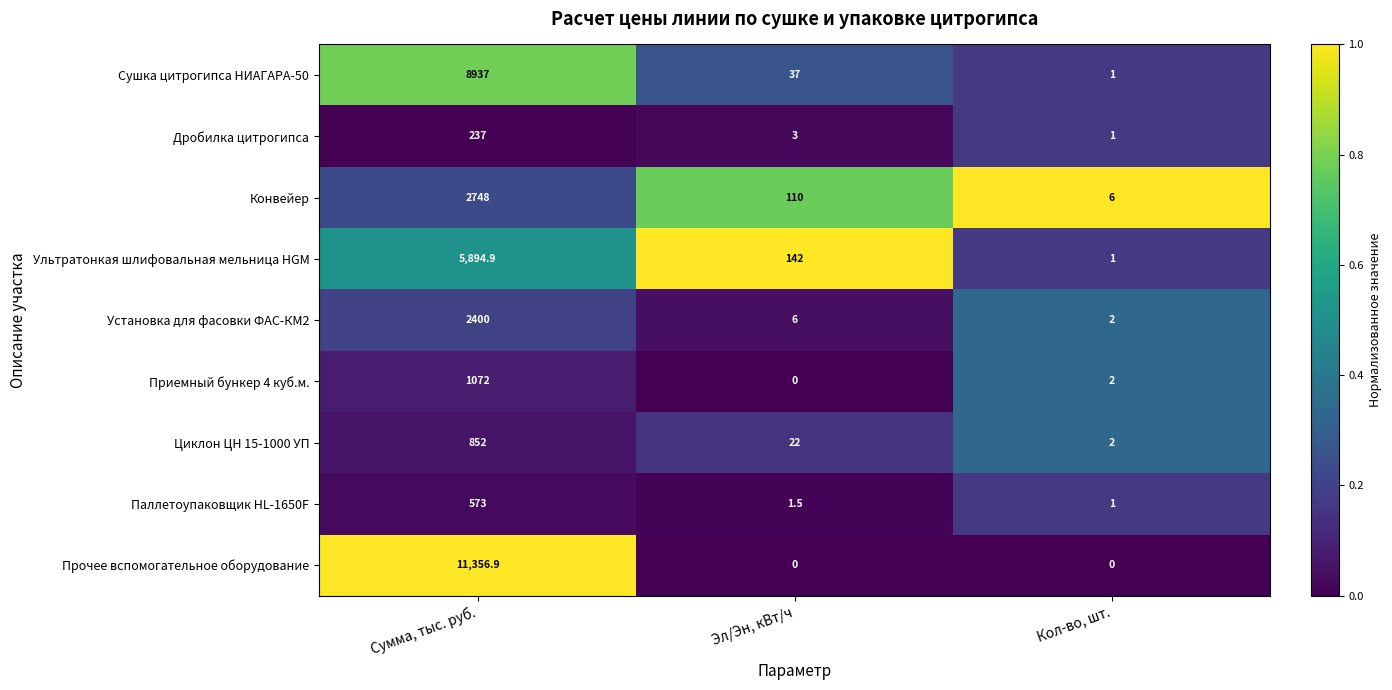

Which series has the largest range (max minus min)?

Прочее вспомогательное оборудование